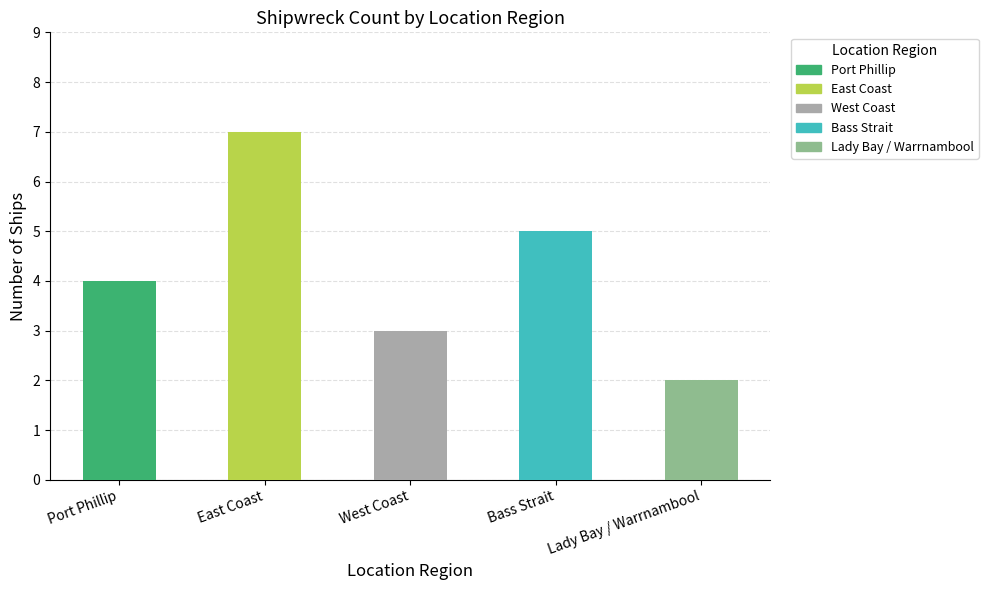

Count the values in the range 3 to 5.

3